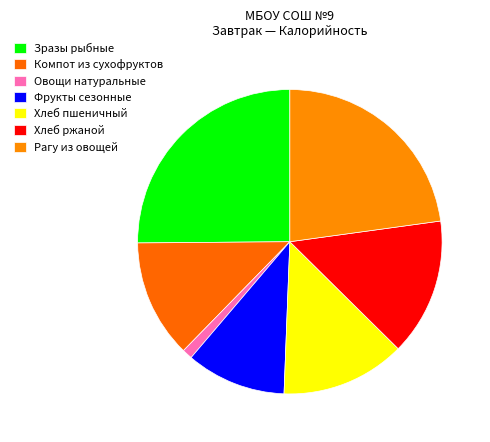

Combined, do Зразы рыбные and Хлеб ржаной account for over 50%?

No